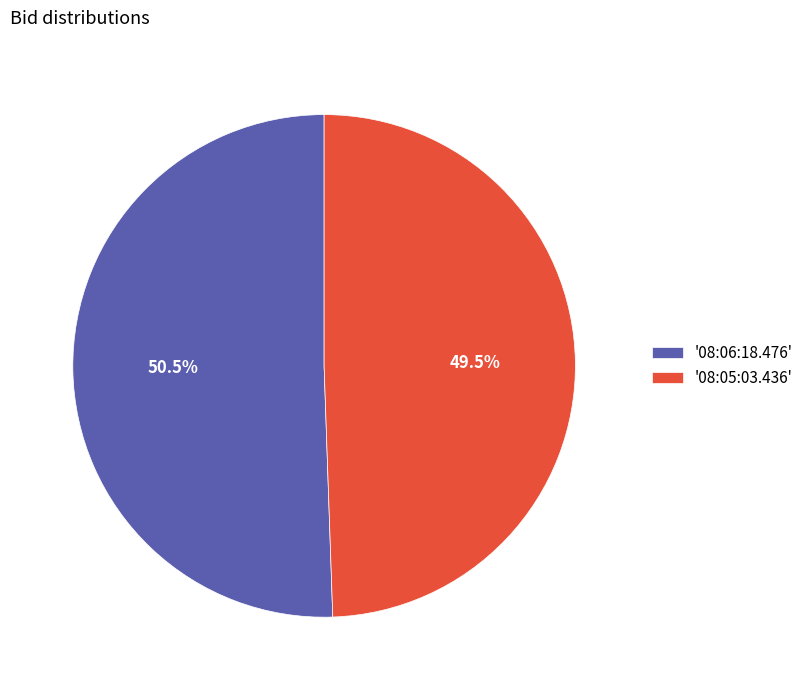

How many segments does this pie chart have?

2